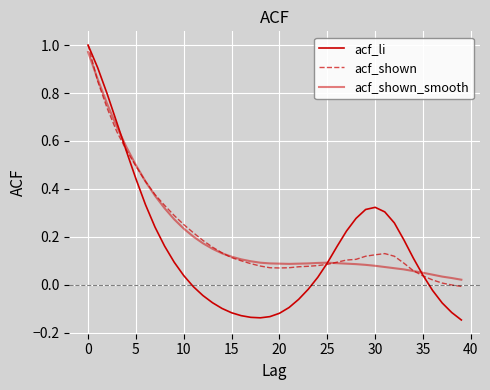

Does the chart display data point markers on the line(s)?

No